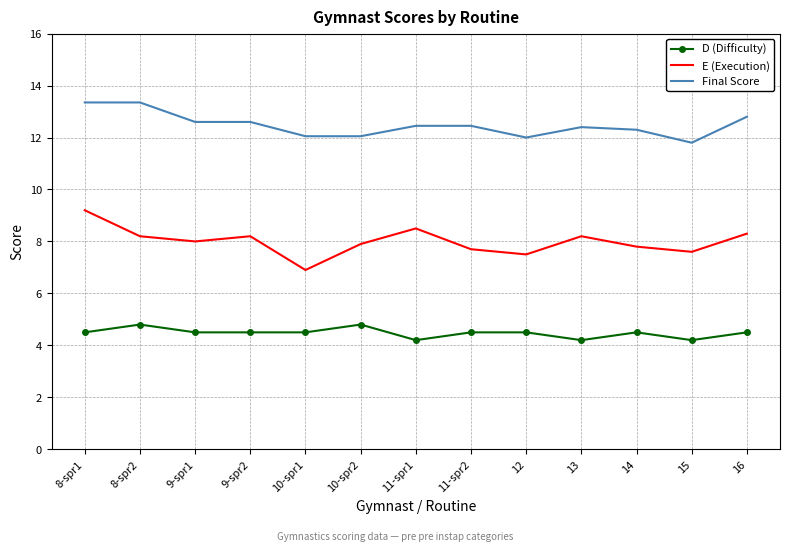

What is the difference between the second highest and minimum values in the E (Execution) series?

1.6